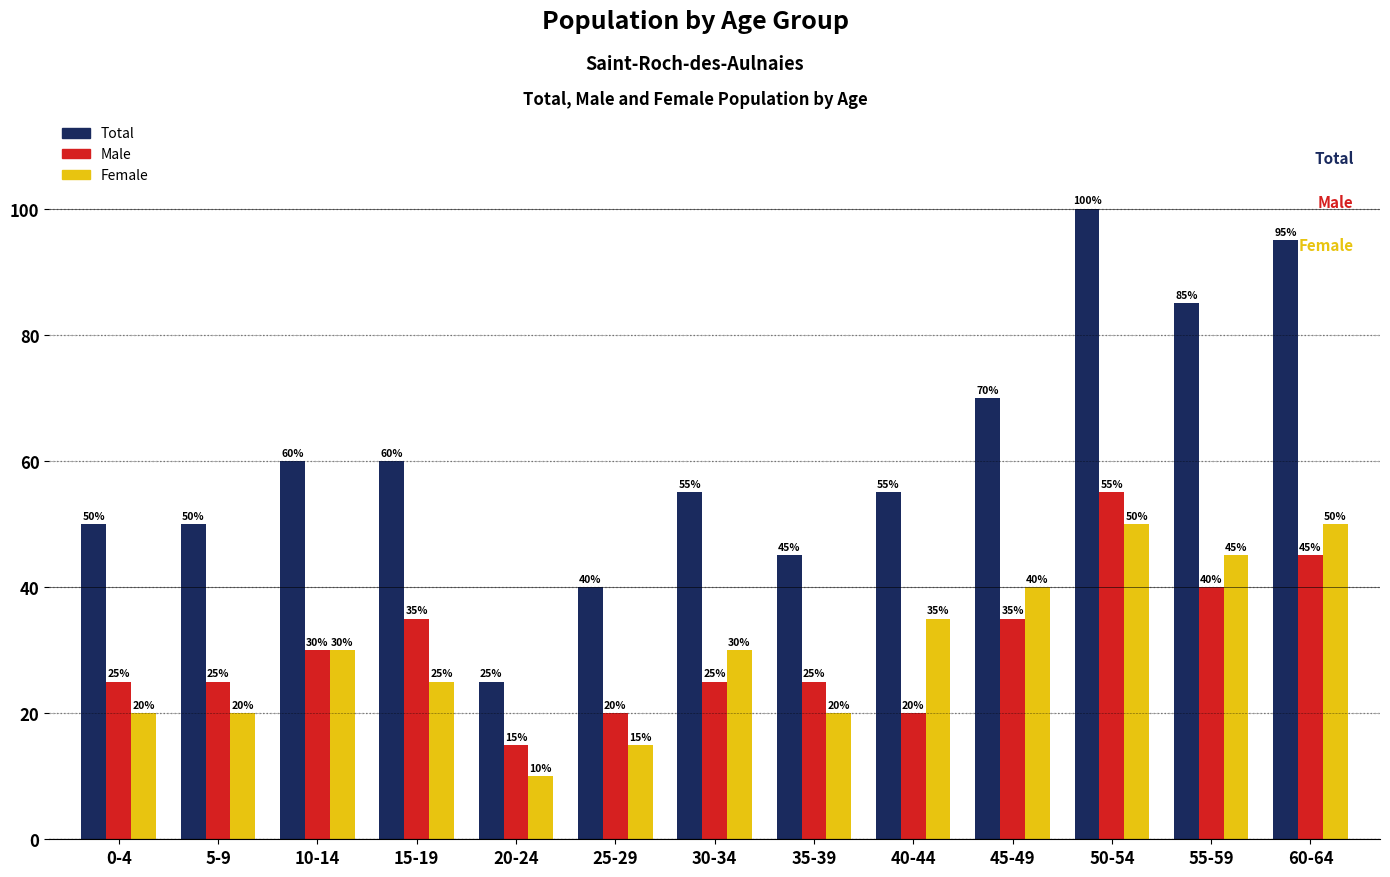

What is the maximum value for Total?

100